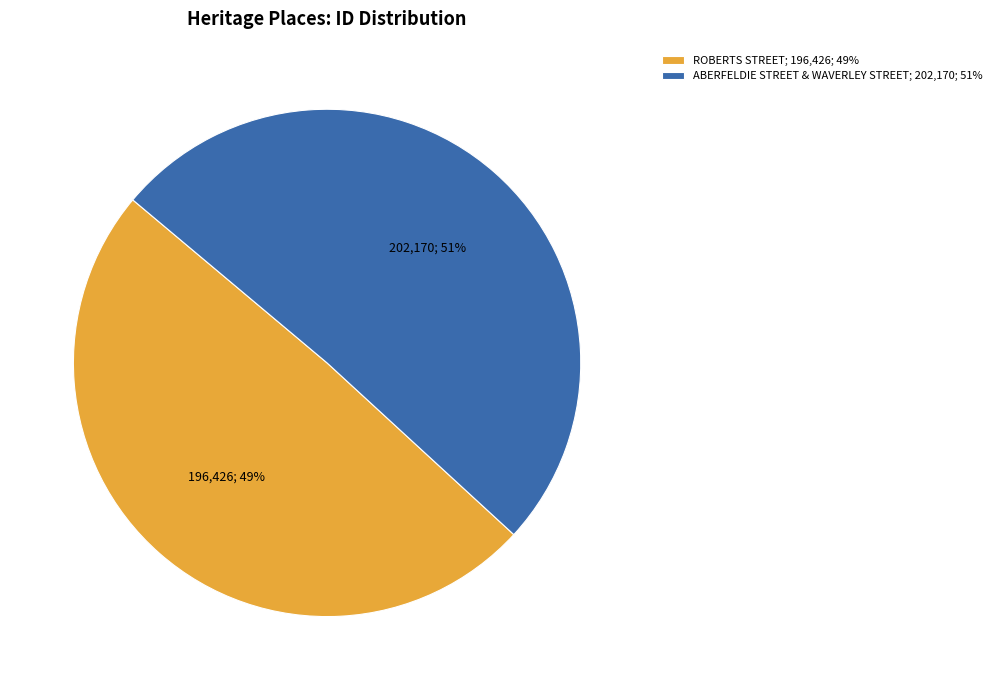

To the nearest percent, what is the combined percentage of ROBERTS STREET; 196,426; 49% and ABERFELDIE STREET & WAVERLEY STREET; 202,170; 51%?

100%